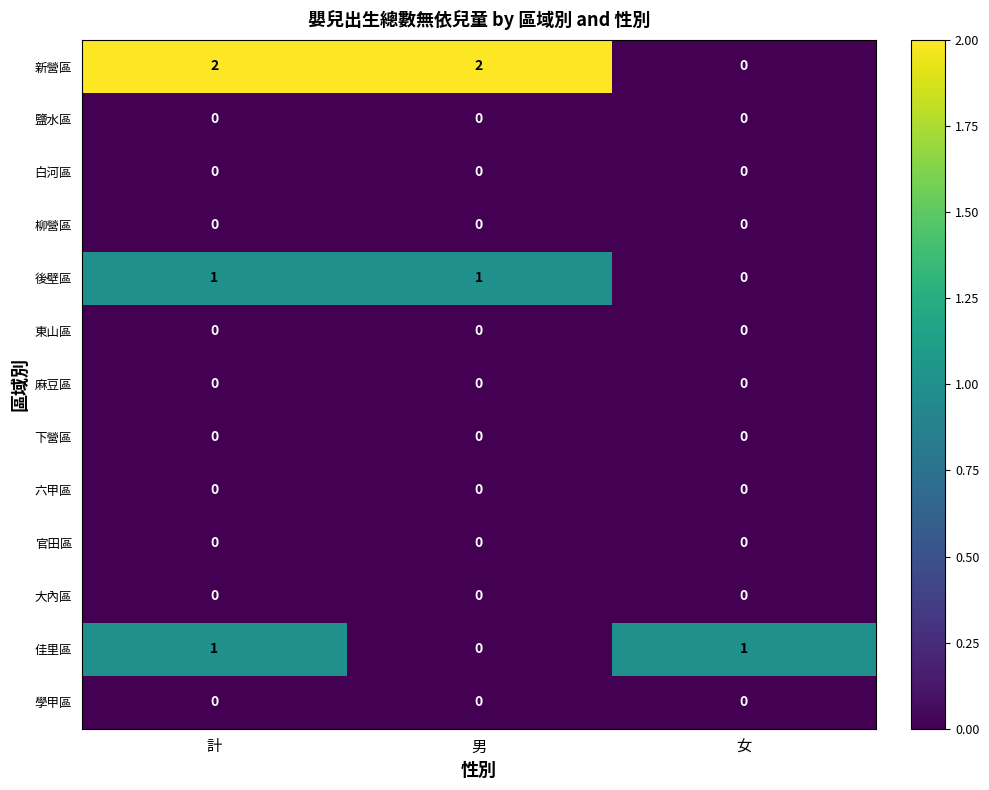

Between 計 and 男, which series saw the biggest shift?

佳里區